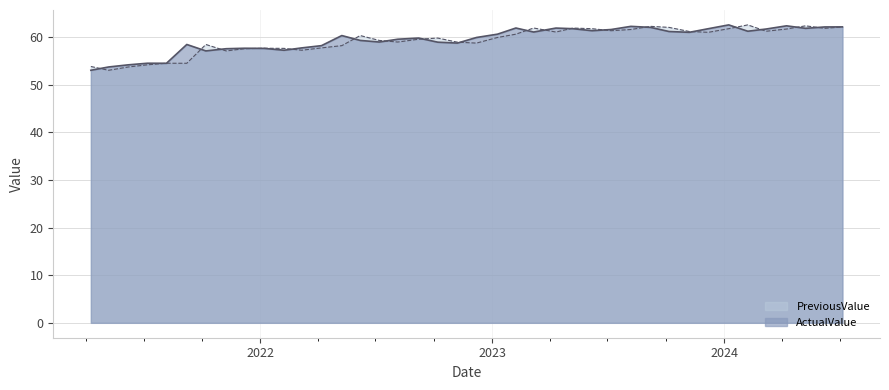

Which series has the largest total across all categories?

ActualValue